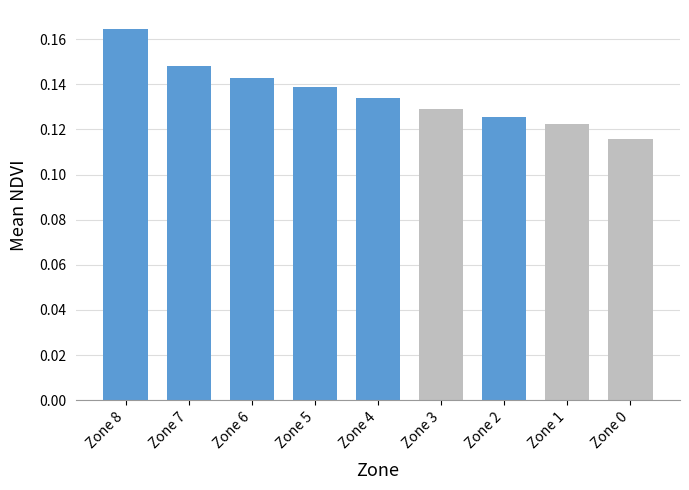

List the labels in order of value, smallest first.

Zone 0, Zone 1, Zone 2, Zone 3, Zone 4, Zone 5, Zone 6, Zone 7, Zone 8